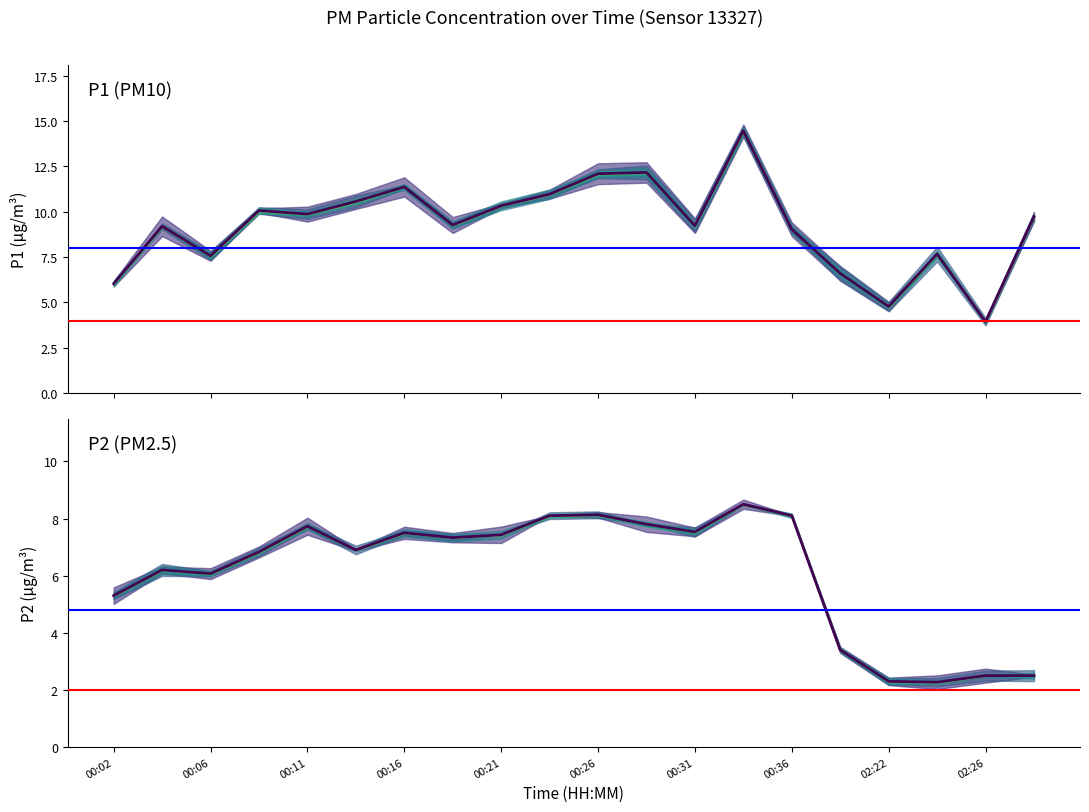

What is the total value across all series at 14?

17.1